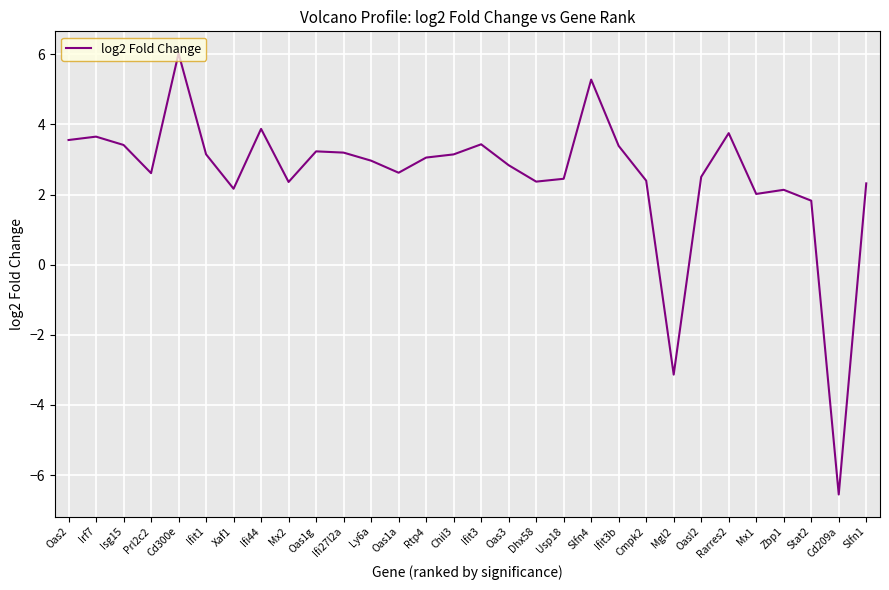

Is it true that the value at Ifit3b is 3.4?

True